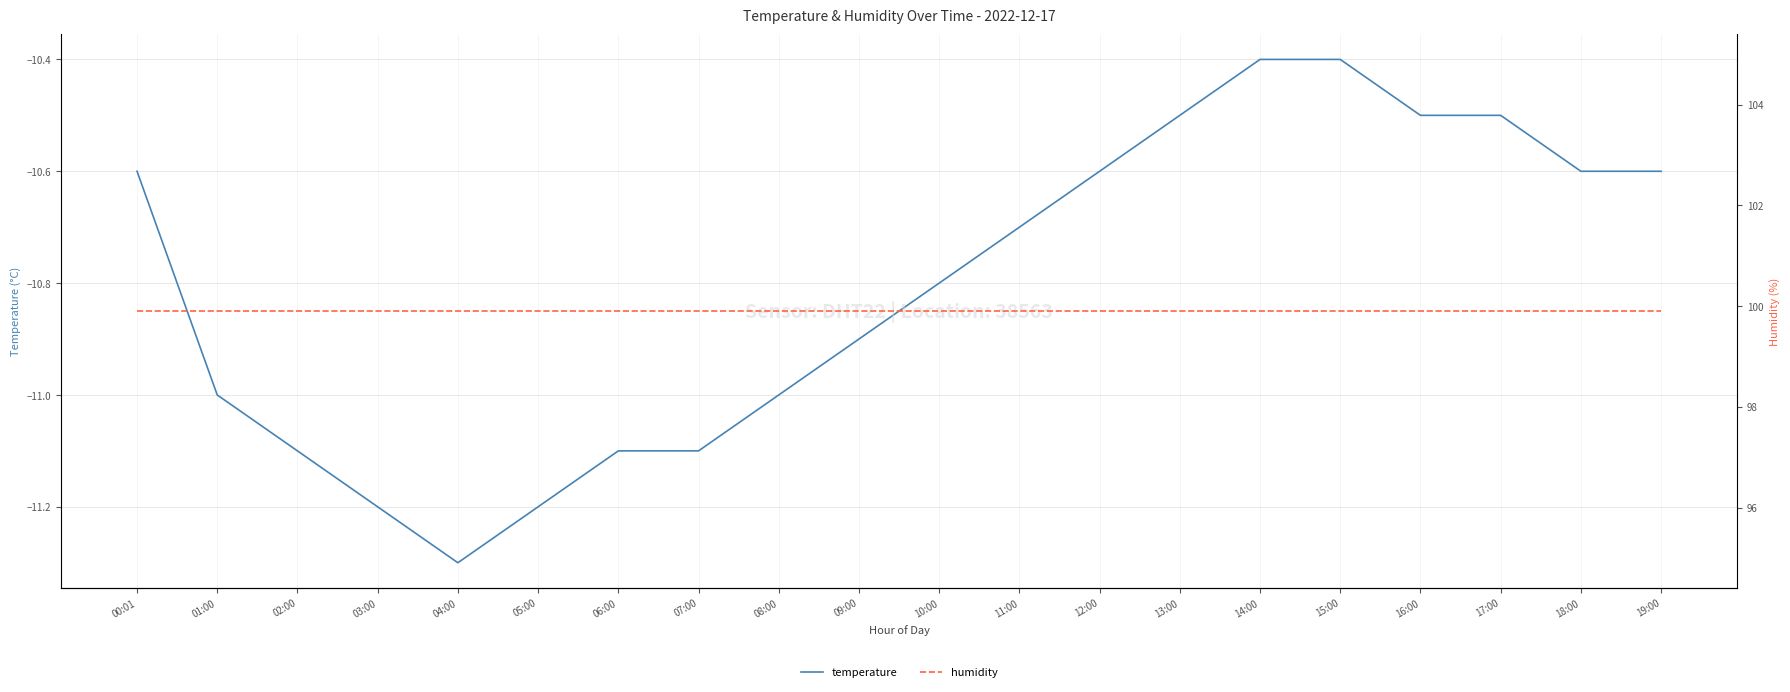

What is the label of the 12th point from the right?

08:00